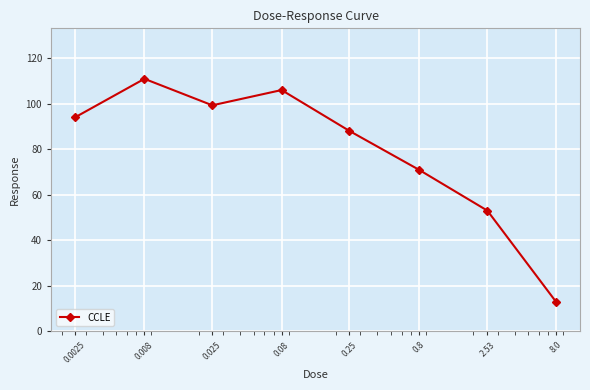

What is the minimum value shown in the chart?

13.0